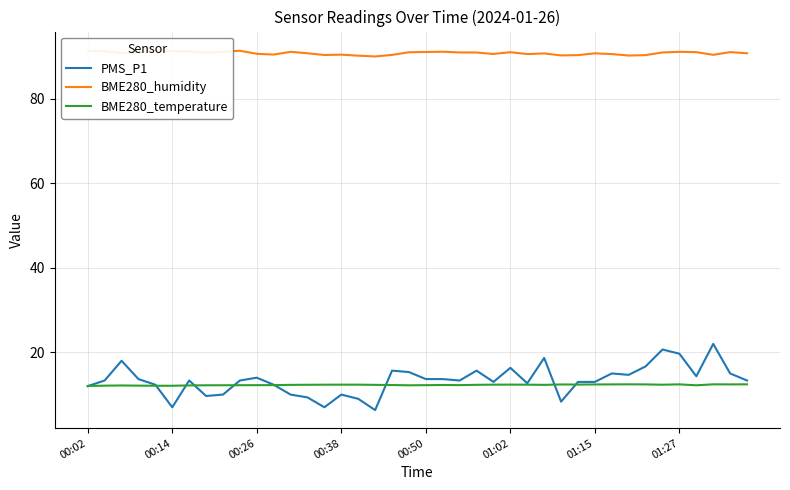

The value of BME280_temperature at 01:27 is 12.4. True or false?

True